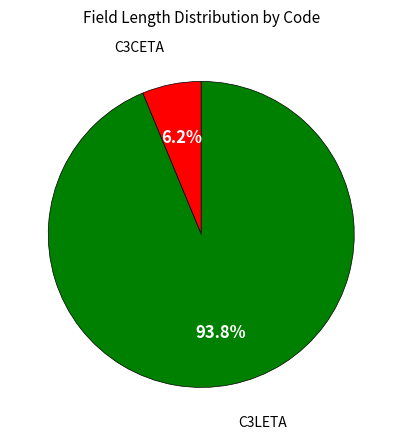

To the nearest percent, what portion does C3LETA represent?

94%